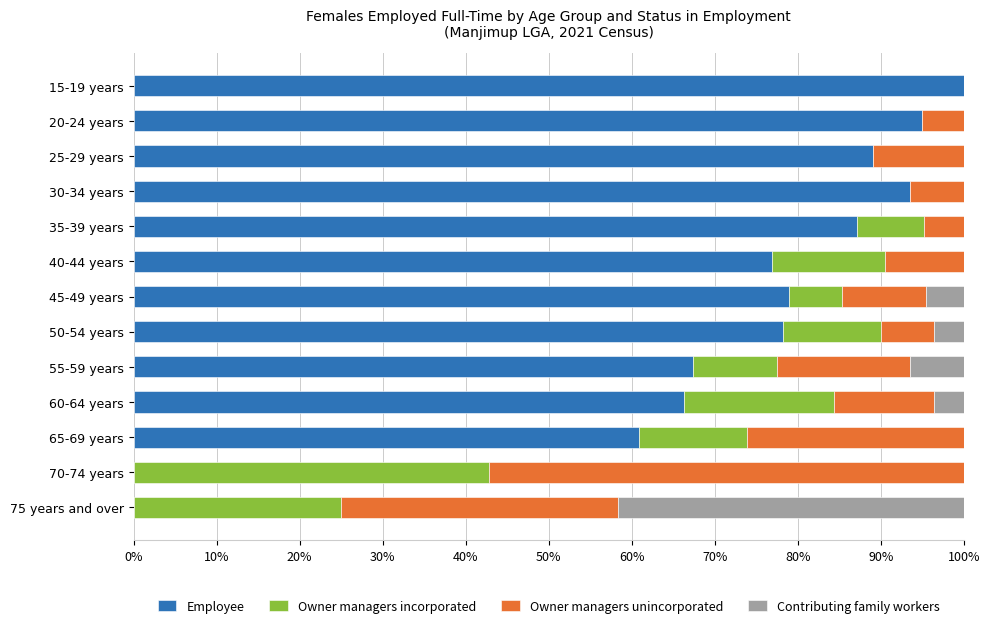

True or false: Employee has a value of 90.9 at 65-69 years.

False